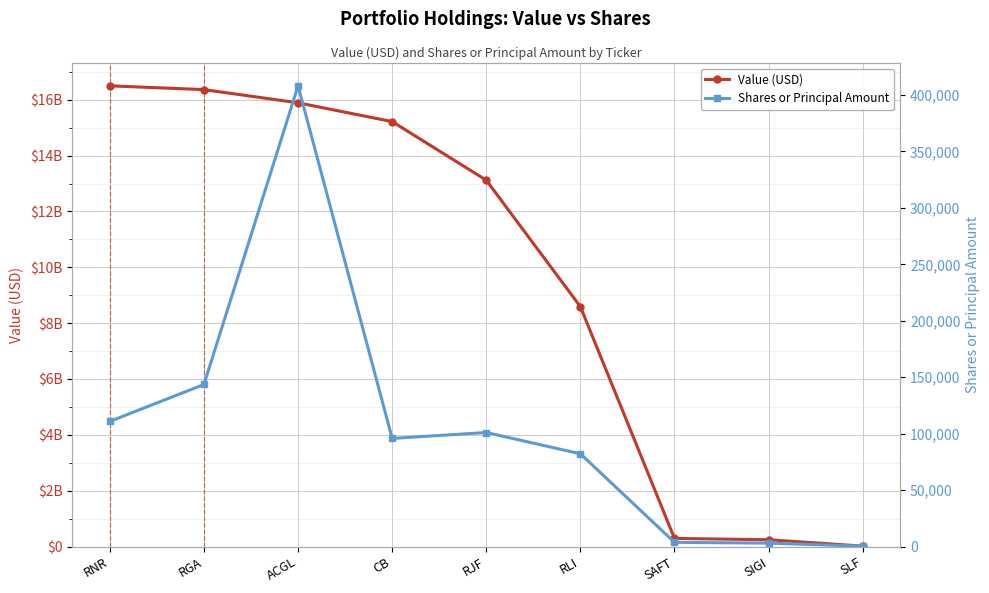

Is it true that Shares or Principal Amount equals 143550 at RGA?

True